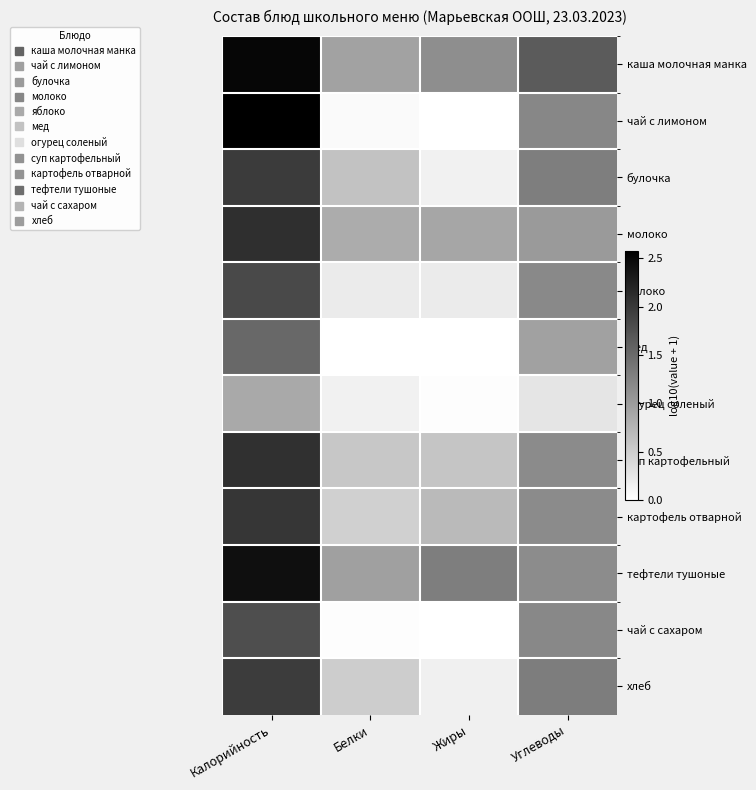

At Жиры, list the series in order from smallest to largest.

мед, чай с лимоном, чай с сахаром, огурец соленый, булочка, хлеб, яблоко, суп картофельный, картофель отварной, молоко, каша молочная манка, тефтели тушоные